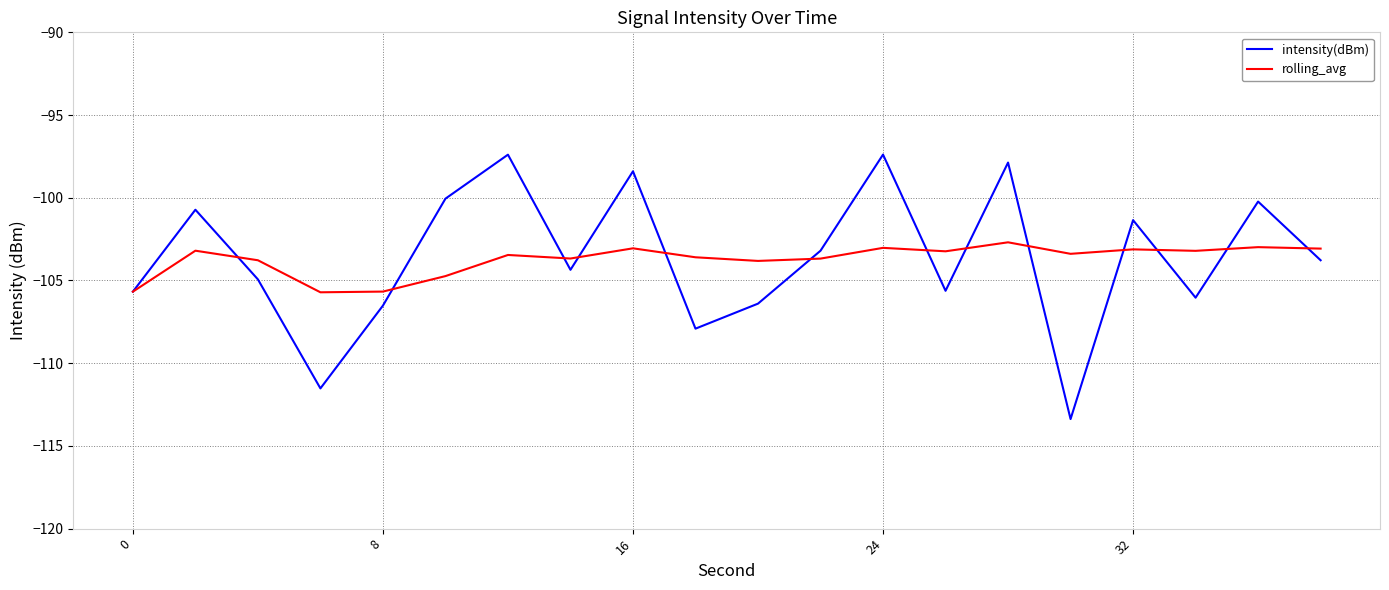

What are all the series names shown in the legend?

intensity(dBm), rolling_avg